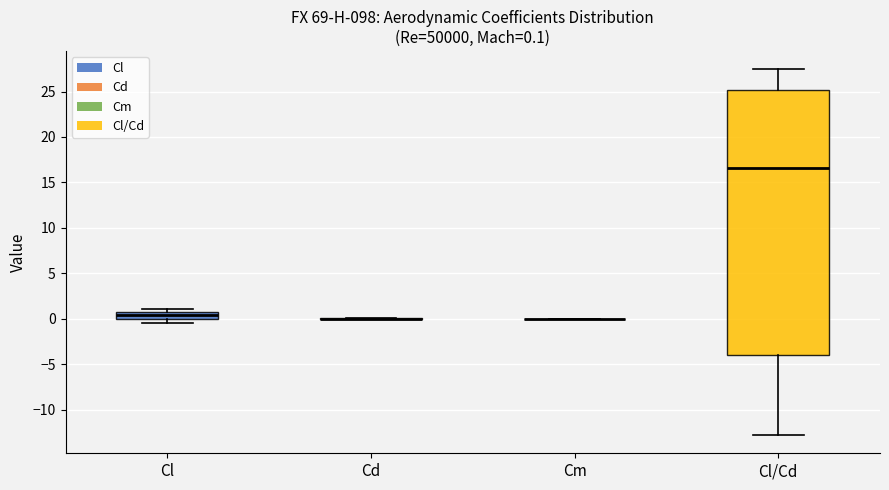

Comparing the boxes themselves (not the whiskers), which one is the tallest?

Cl/Cd